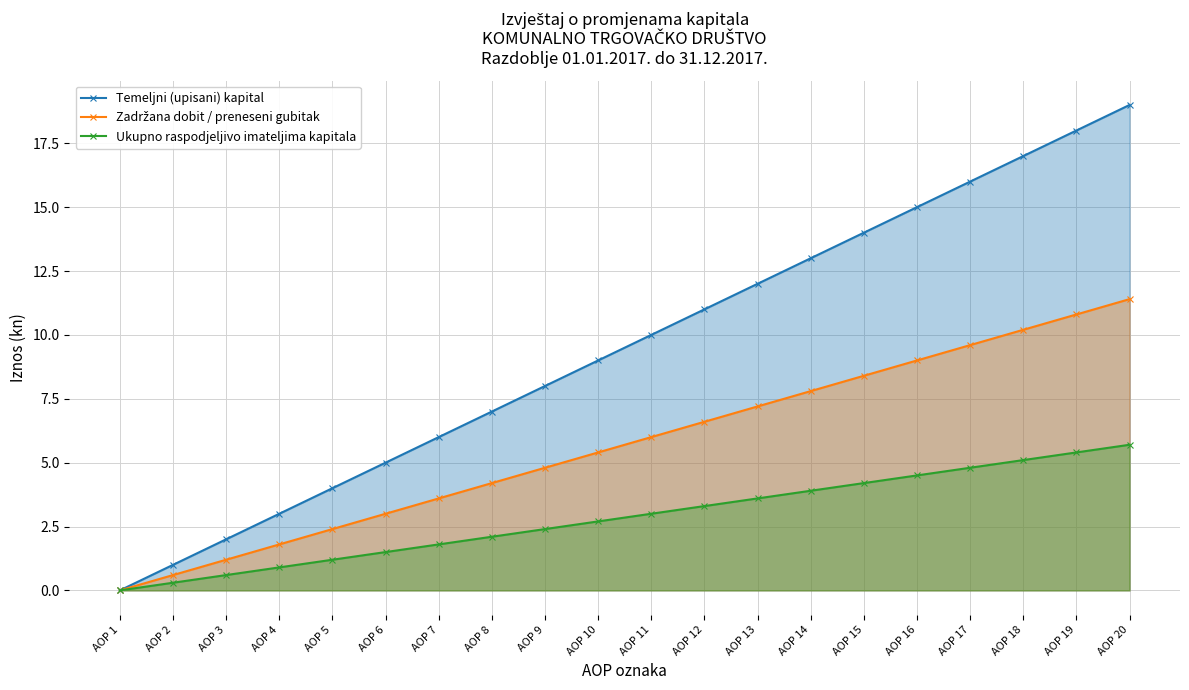

Which series has the largest total across all categories?

Temeljni (upisani) kapital